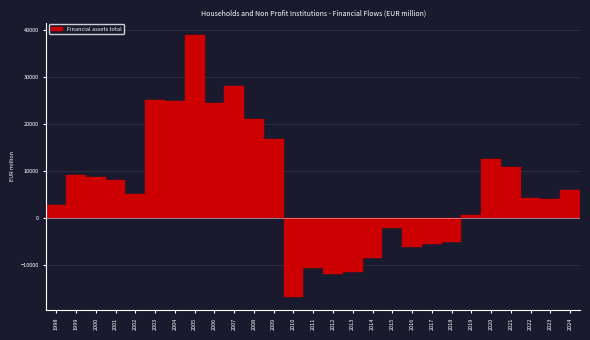

The value at 2007 is 7966.7. True or false?

False